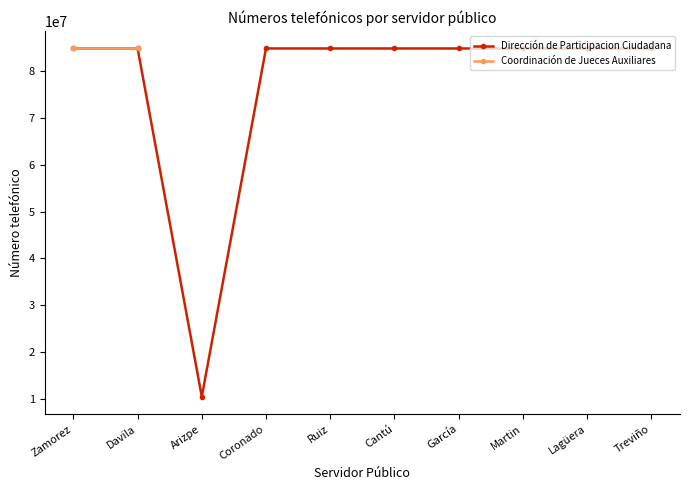

True or false: Dirección de Participacion Ciudadana and Coordinación de Jueces Auxiliares cross at least once.

False